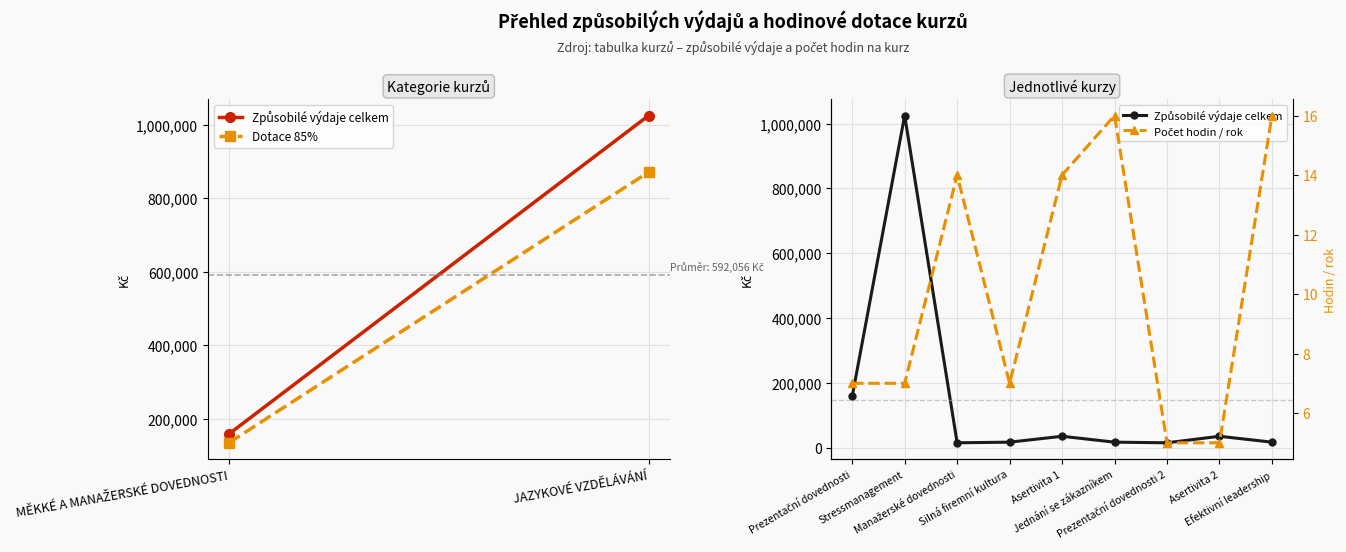

True or false: Způsobilé výdaje celkem and Počet hodin / rok cross at least once.

False